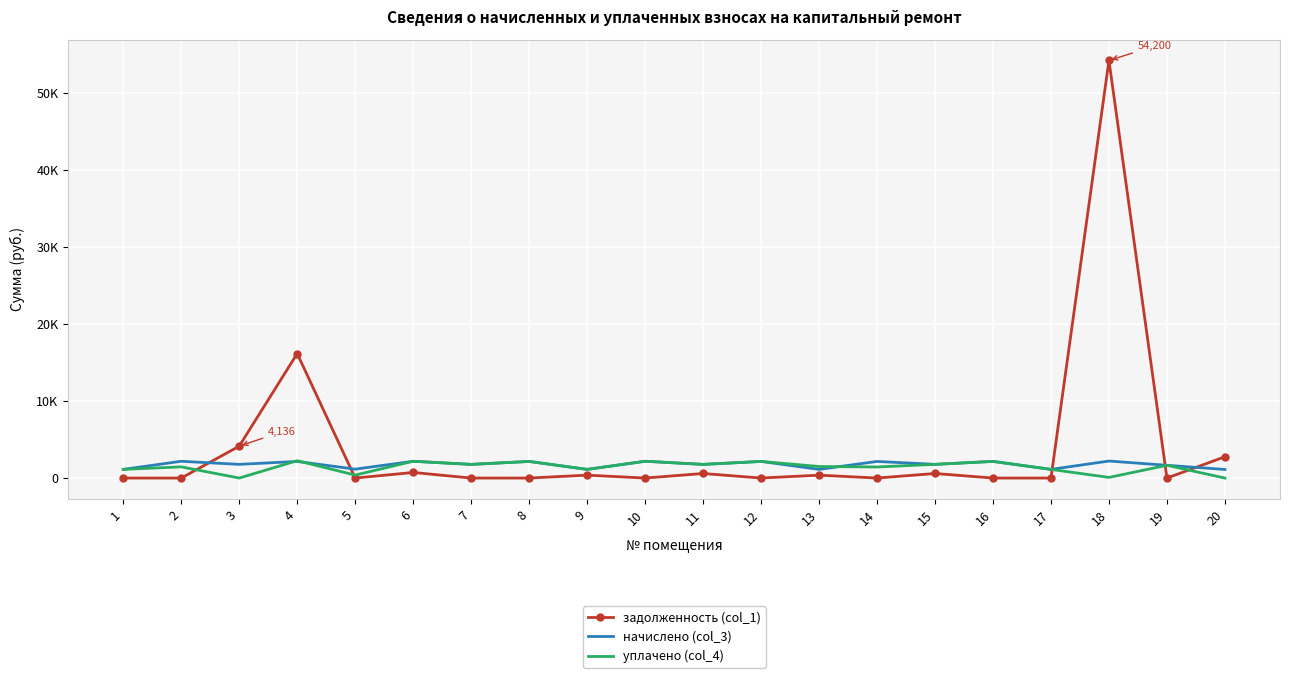

How many interior local peaks does the задолженность (col_1) series have?

7